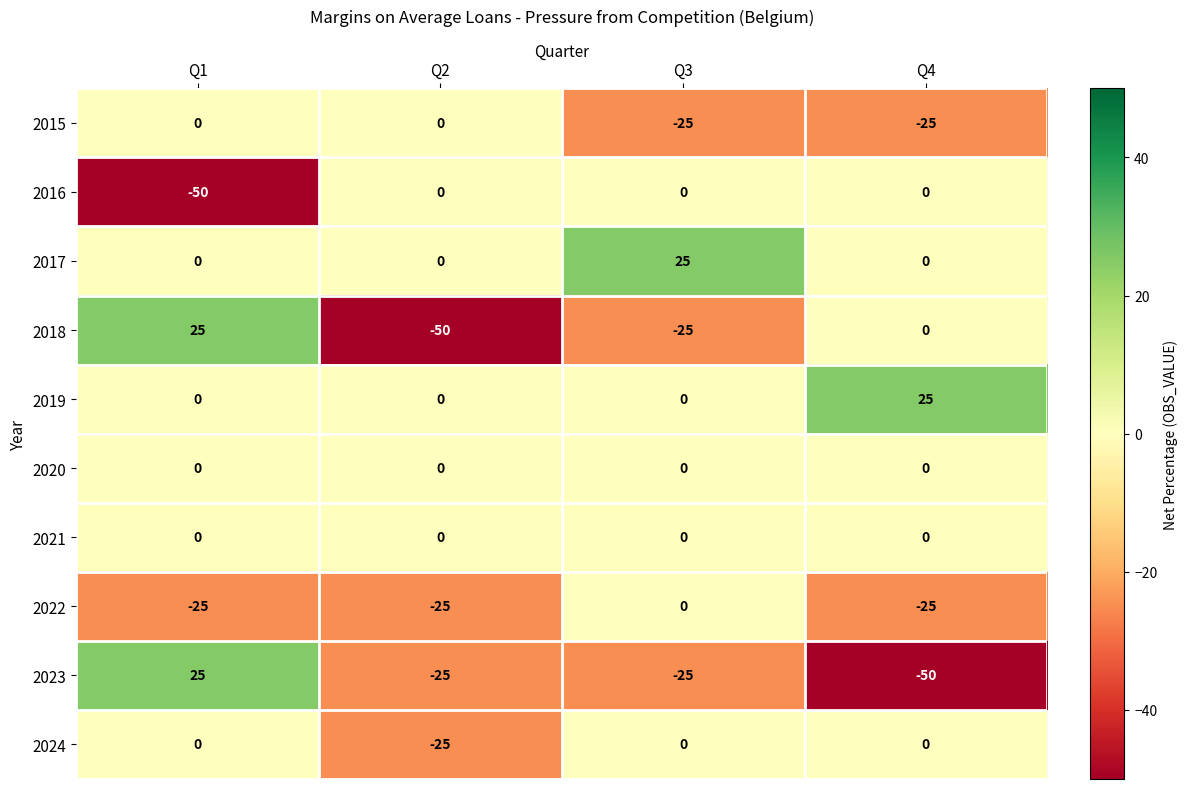

What is the total value across all series at Q3?

-50